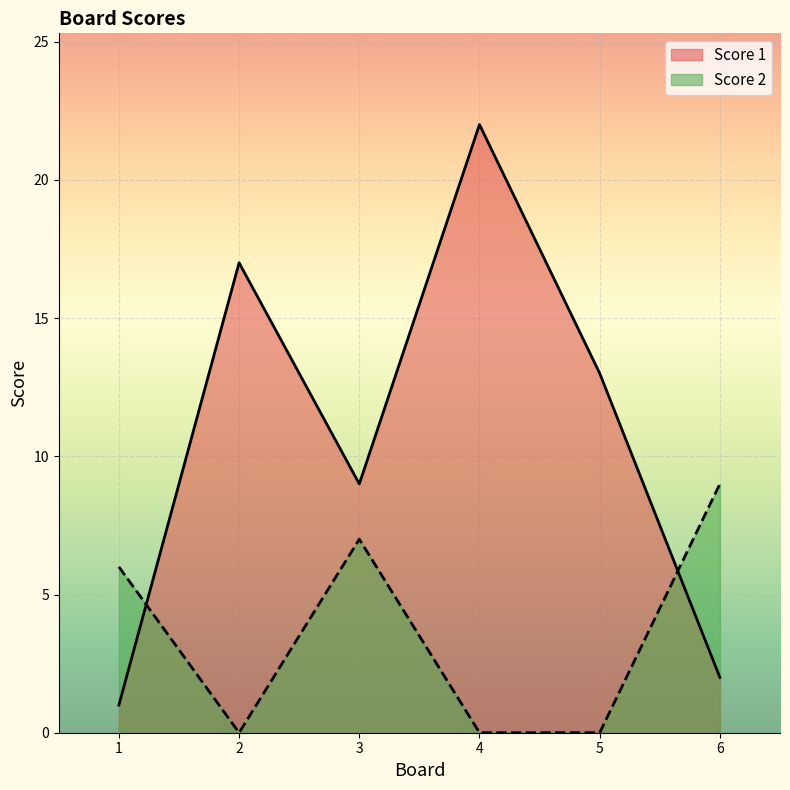

List the series in order of their peak value, highest first.

Score 1, Score 2